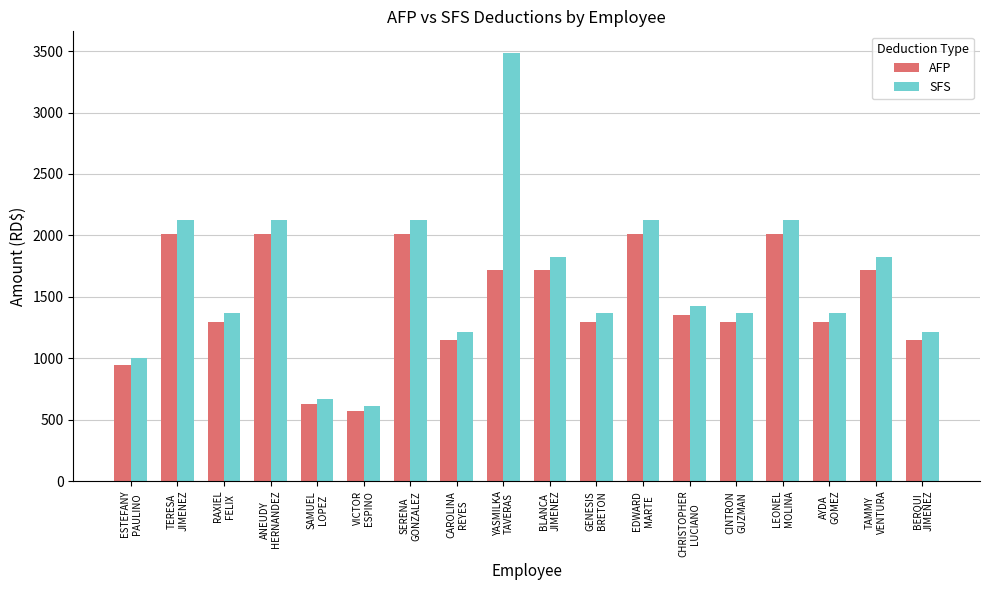

What is the label of the 1st bar from the left?

ESTEFANY
PAULINO